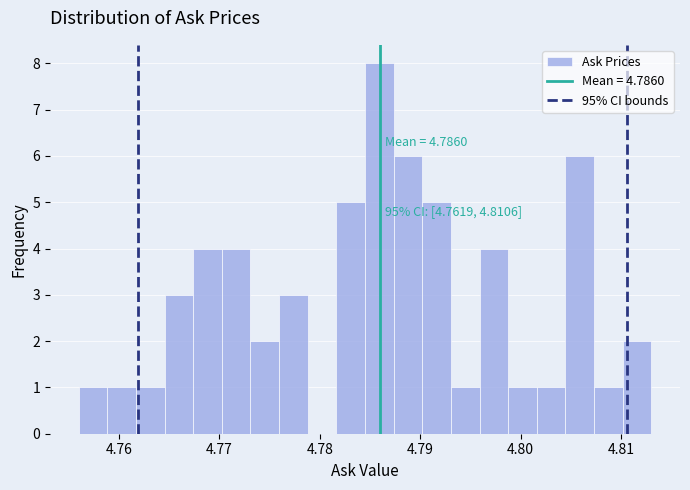

Around what value on the x-axis is the tallest bar? Give the approximate position of its centre, as read against the axis.

4.786